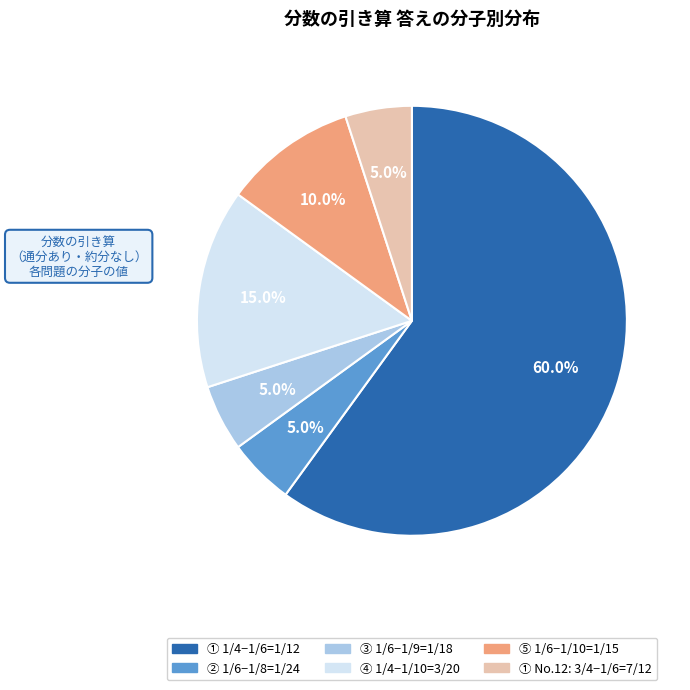

Does any single category account for the majority?

Yes